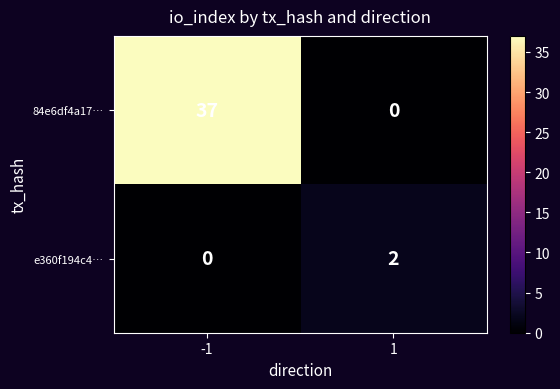

Rank the series at -1 from lowest to highest value.

e360f194c4…, 84e6df4a17…